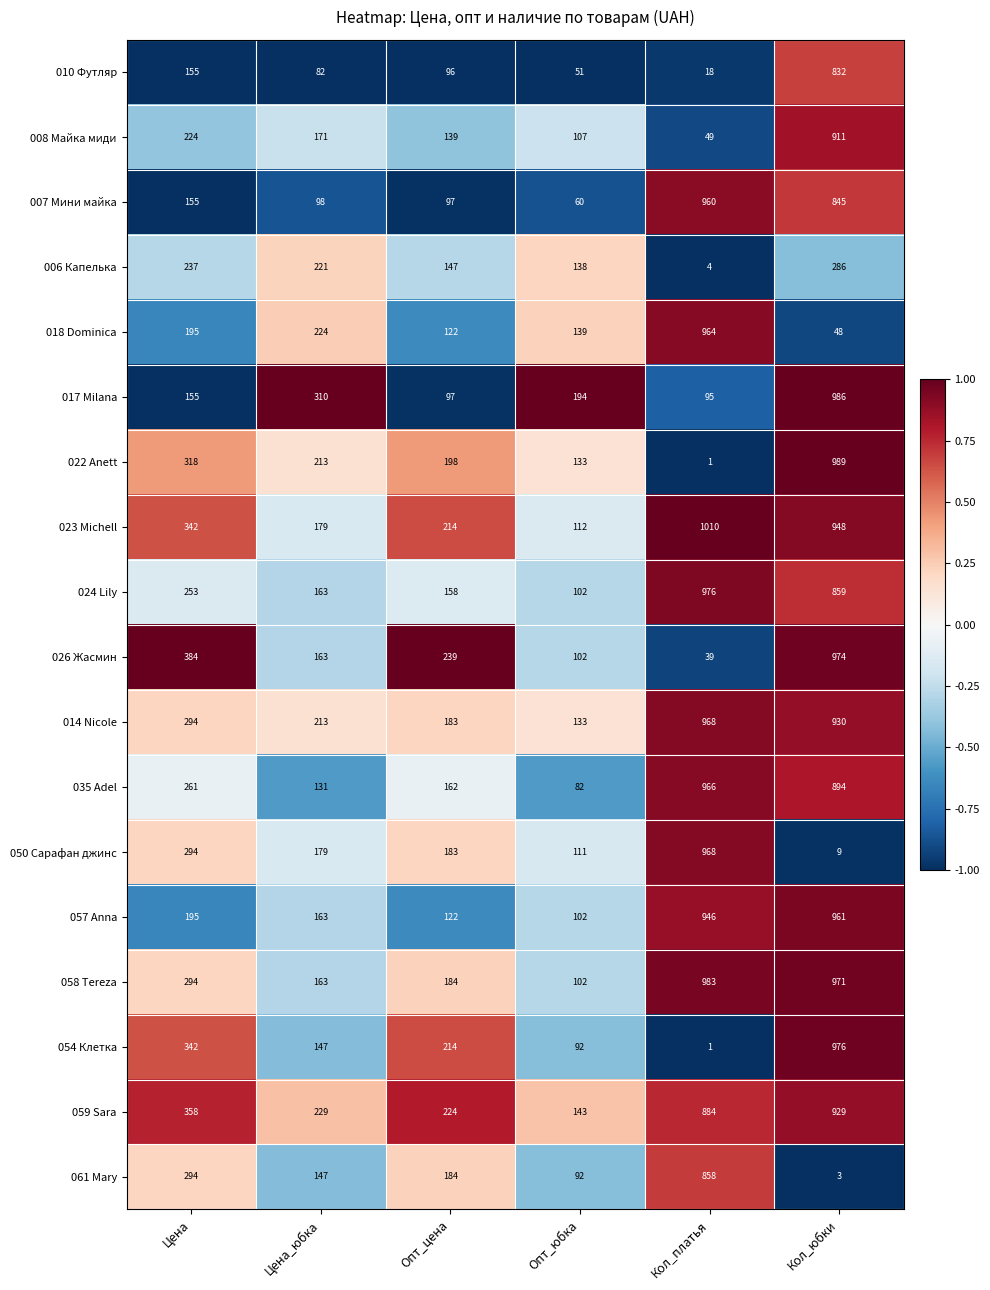

Rank the categories by 059 Sara value from highest to lowest.

Кол_юбки, Кол_платья, Цена, Цена_юбка, Опт_цена, Опт_юбка